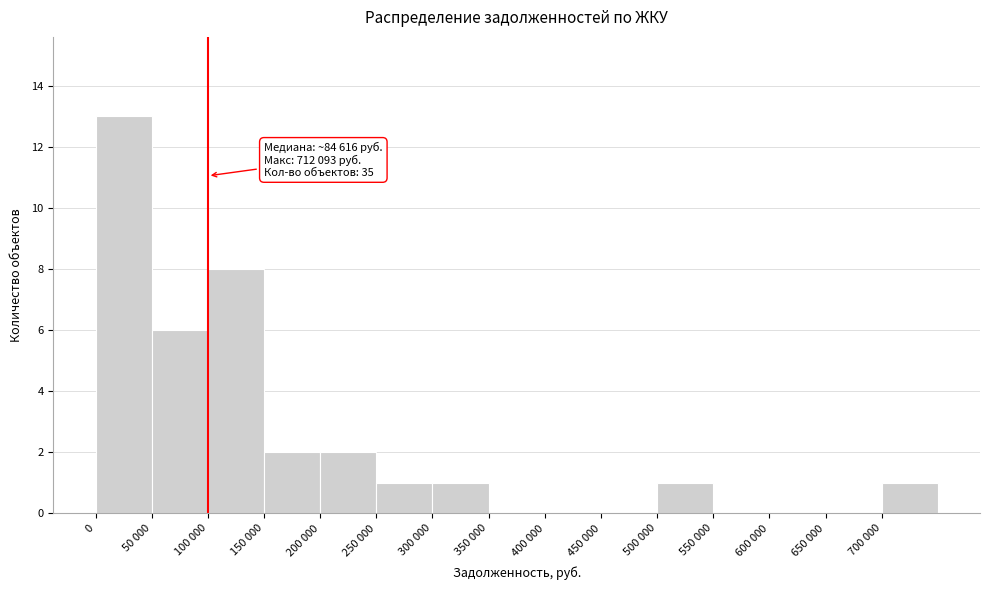

Reading left to right, what are all the values shown in this chart?

0=13	50 000=6	100 000=8	150 000=2	200 000=2	250 000=1	300 000=1	350 000=0	400 000=0	450 000=0	500 000=1	550 000=0	600 000=0	650 000=0	700 000=1